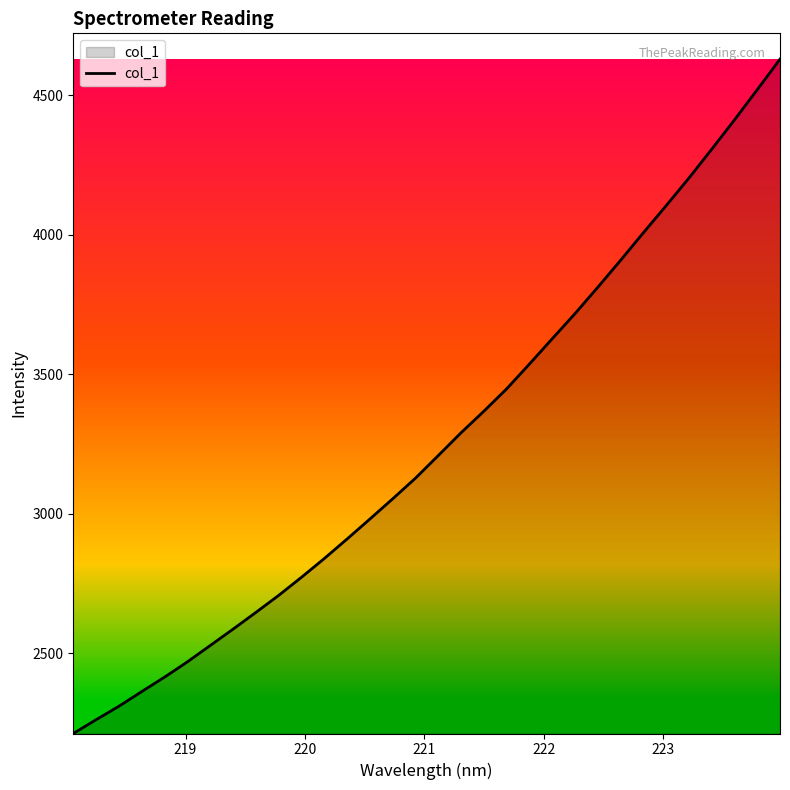

What is the difference between the second highest and minimum values?

2307.7